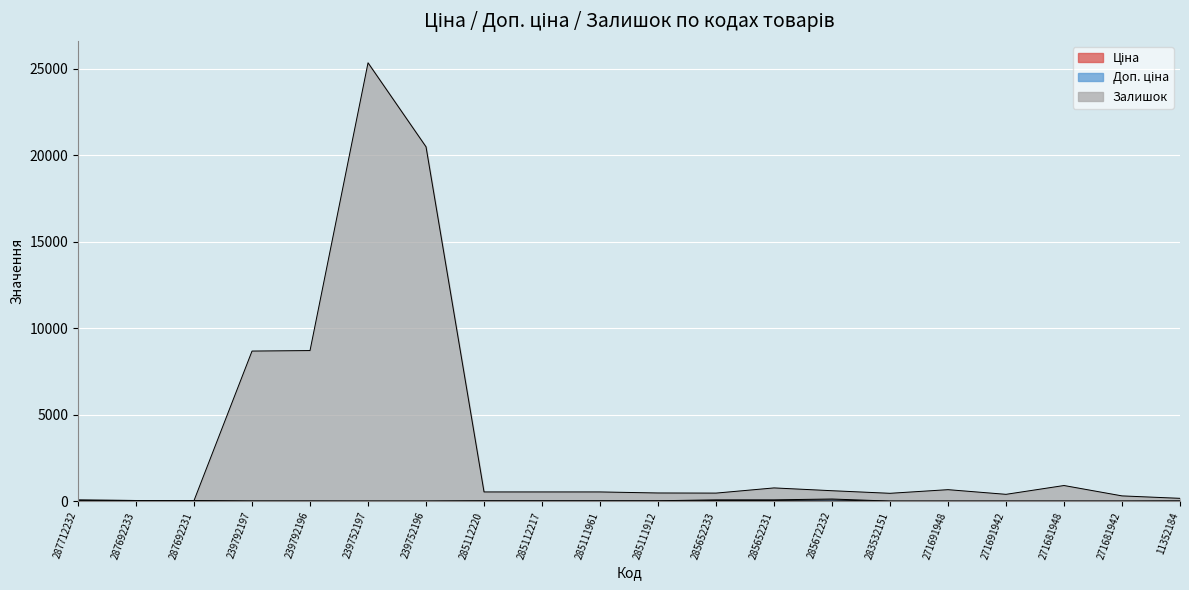

Reading right to left, list all the values displayed in this chart.

Ціна: 11352184=6.3	271681942=0.4	271681948=0.4	271691942=0.4	271691948=0.4	283532151=0.4	285672232=61.4	285652231=37.6	285652233=37.6	285111912=11.2	285111961=11.2	285112217=11.2	285112220=11.2	239752196=0.1	239752197=0.1	239792196=0.1	239792197=0.1	287692231=18.8	287692233=18.8	287712232=30.7
Доп. ціна: 11352184=12.6	271681942=3.7	271681948=3.7	271691942=4.0	271691948=4.0	283532151=3.2	285672232=122.9	285652231=75.2	285652233=75.2	285111912=22.4	285111961=22.4	285112217=22.4	285112220=22.4	239752196=5.8	239752197=5.8	239792196=11.5	239792197=11.5	287692231=37.6	287692233=37.6	287712232=61.4
Залишок: 11352184=162.6	271681942=303.7	271681948=903.7	271691942=394.0	271691948=664.0	283532151=453.2	285672232=602.9	285652231=765.2	285652233=465.2	285111912=472.4	285111961=532.4	285112217=532.4	285112220=532.4	239752196=20495.8	239752197=25355.8	239792196=8711.5	239792197=8681.5	287692231=37.6	287692233=37.6	287712232=61.4